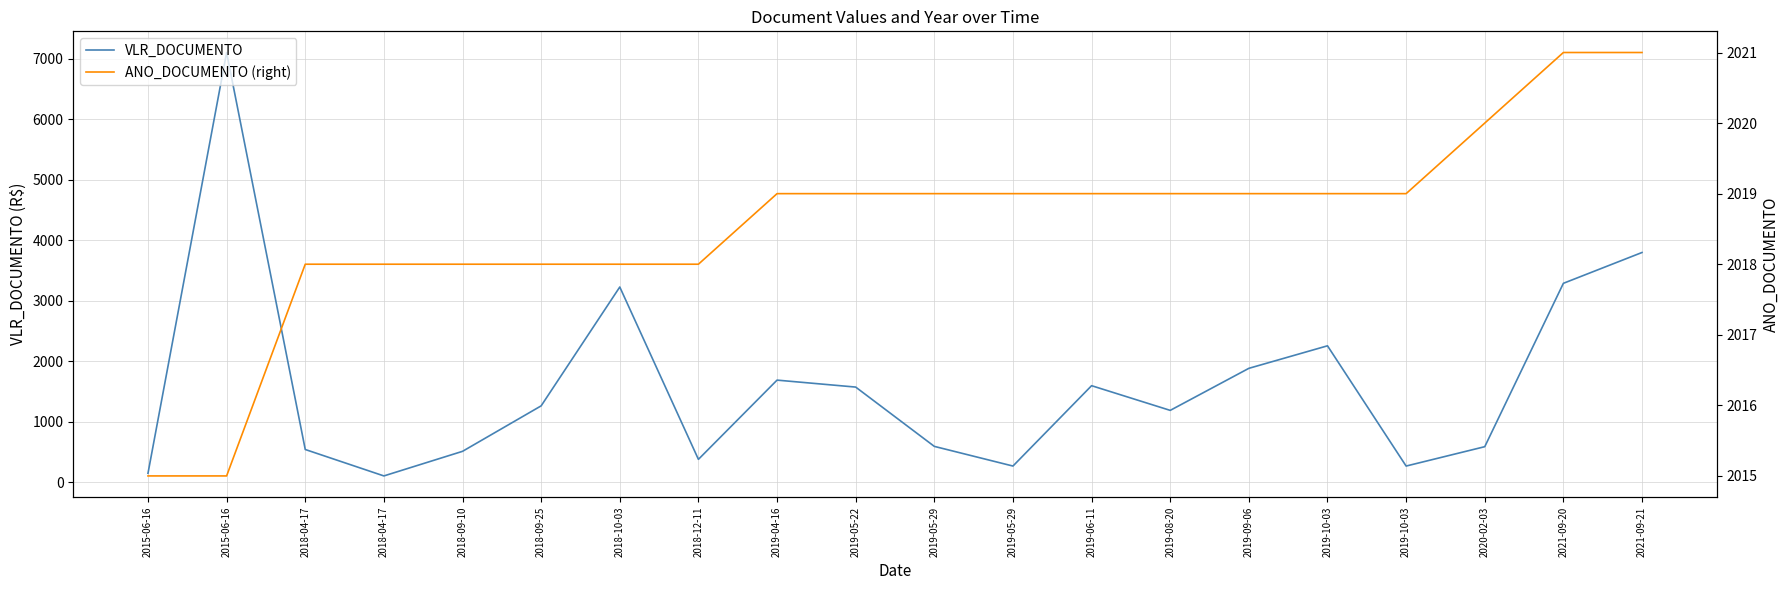

At which label is VLR_DOCUMENTO closest to 3605?

2021-09-21